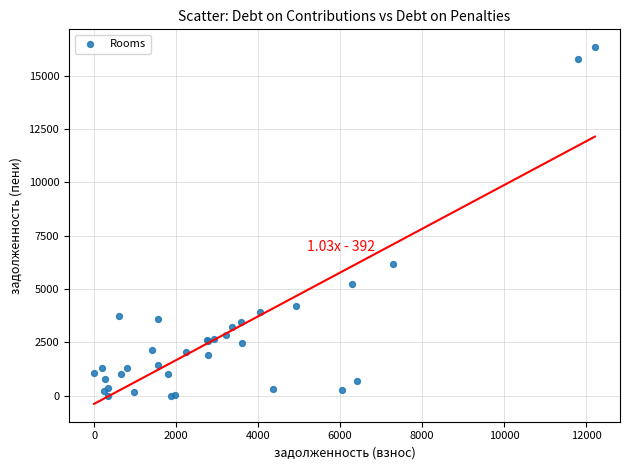

What Y value in the scatter plot is closest to 8166?

6143.8